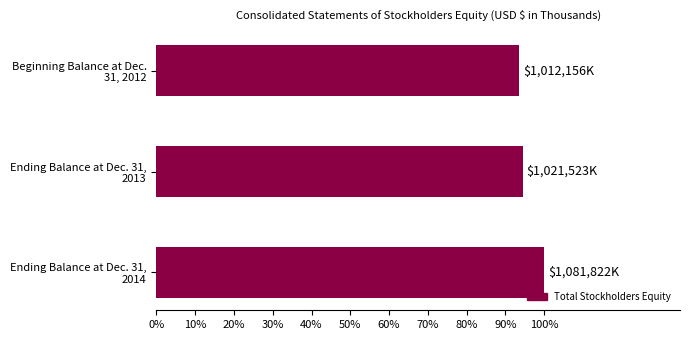

Are the bars horizontal?

Yes